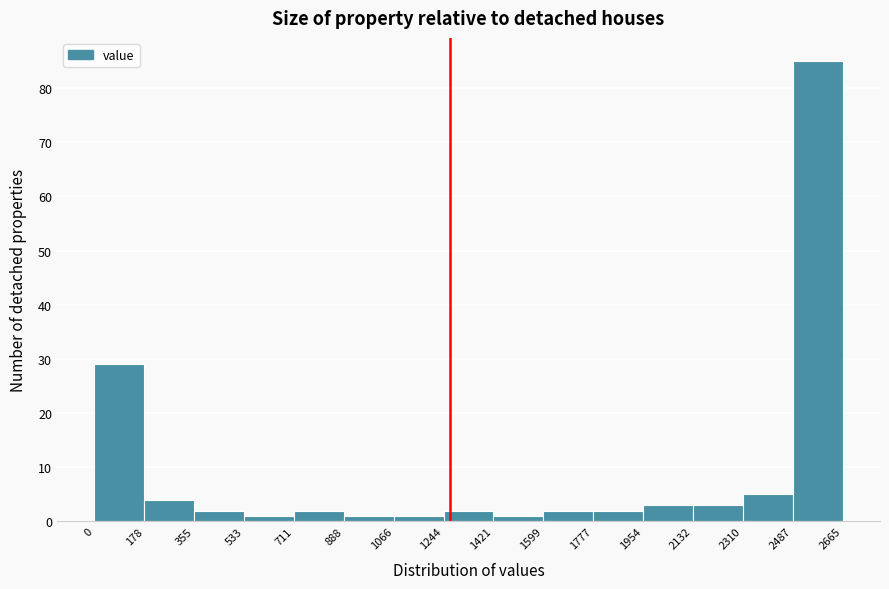

What is the height of the bar covering 178 to 355 on the x-axis? The values are not printed on the chart, so give them approximately, as read against the axis.

4